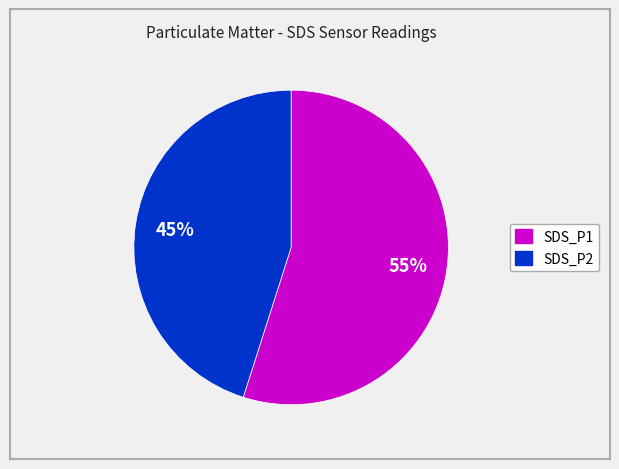

Which category has the biggest portion of the pie?

SDS_P1